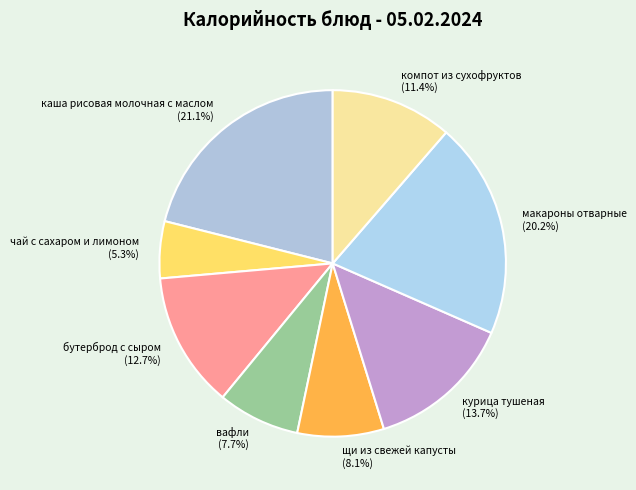

How many segments does this pie chart have?

8